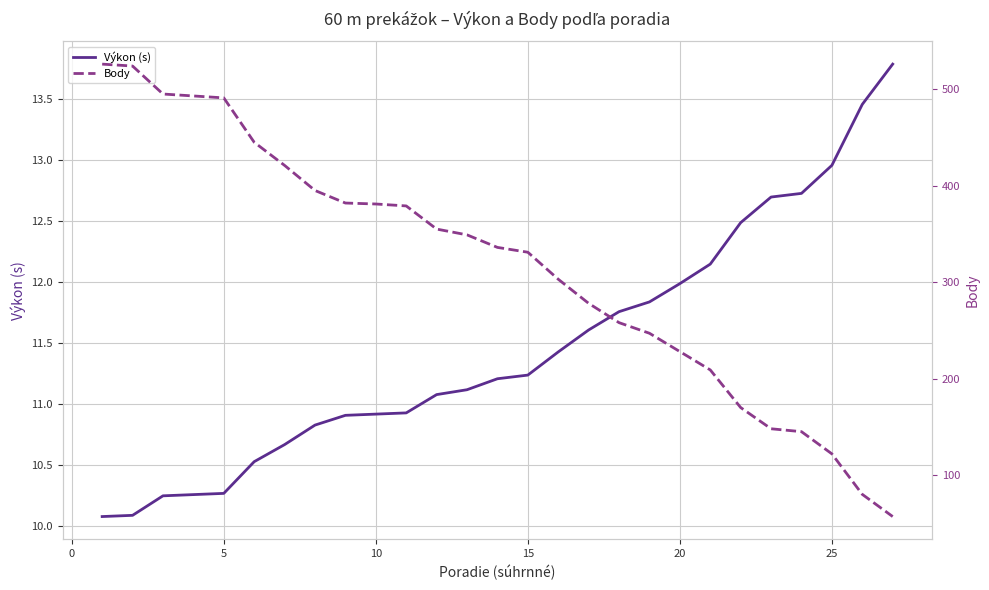

True or false: Výkon (s) has a value of 20.4 at 20.

False